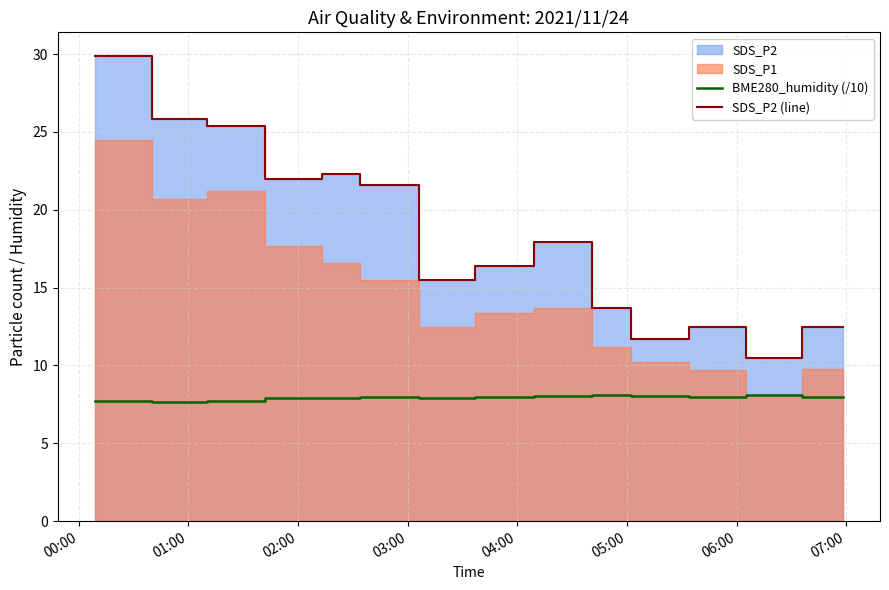

How many categories are shown in the chart?

15